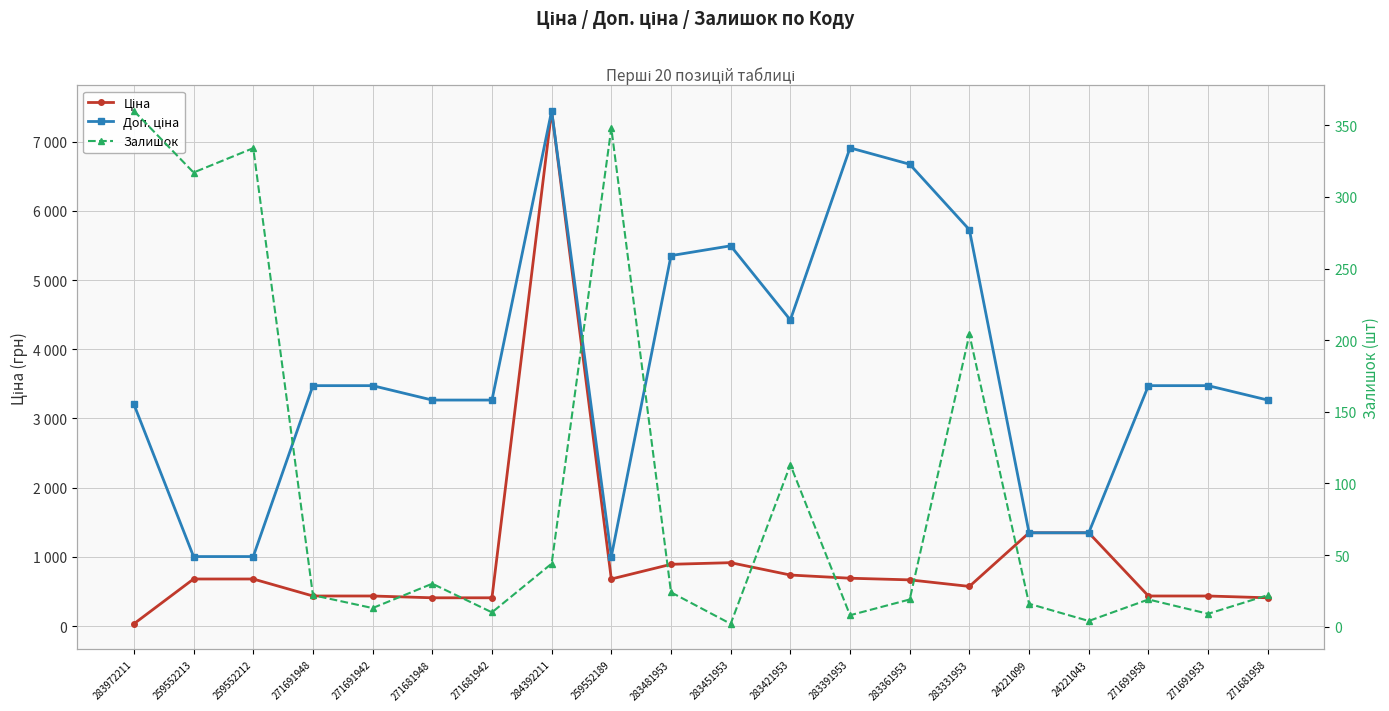

True or false: Доп. ціна and Ціна intersect in this chart.

False